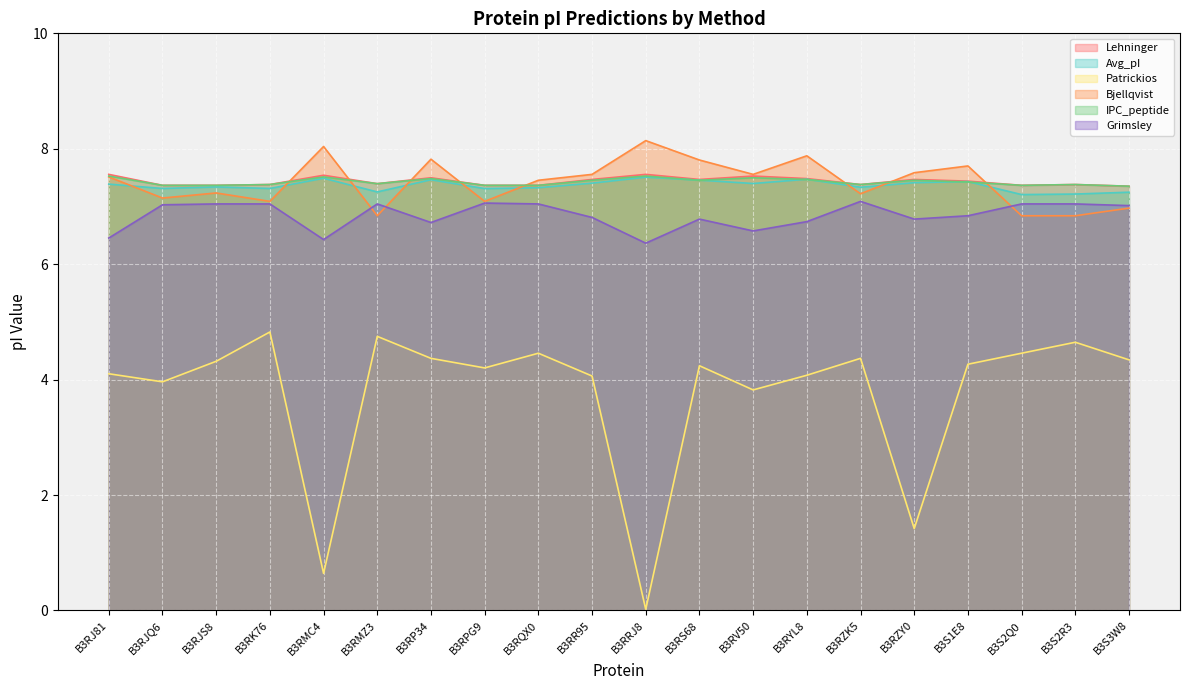

What is the maximum value shown in the chart?

8.1